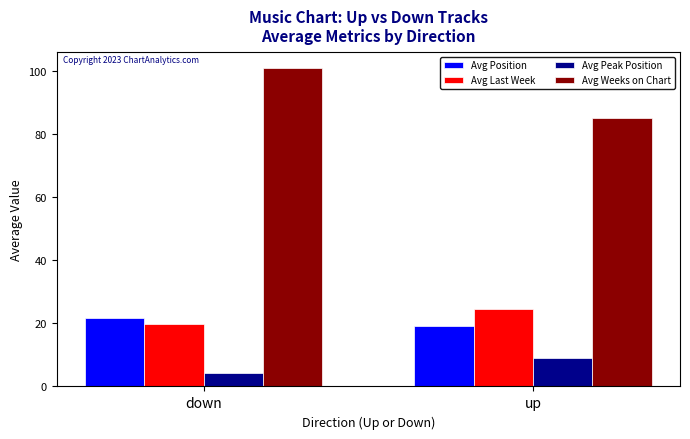

What is the label of the 1st bar from the left?

down